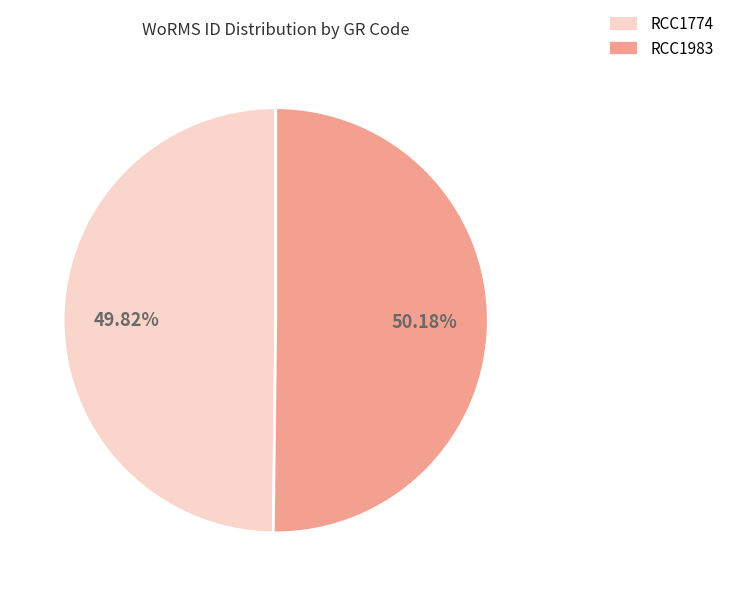

To the nearest percent, what portion does RCC1774 represent?

50%